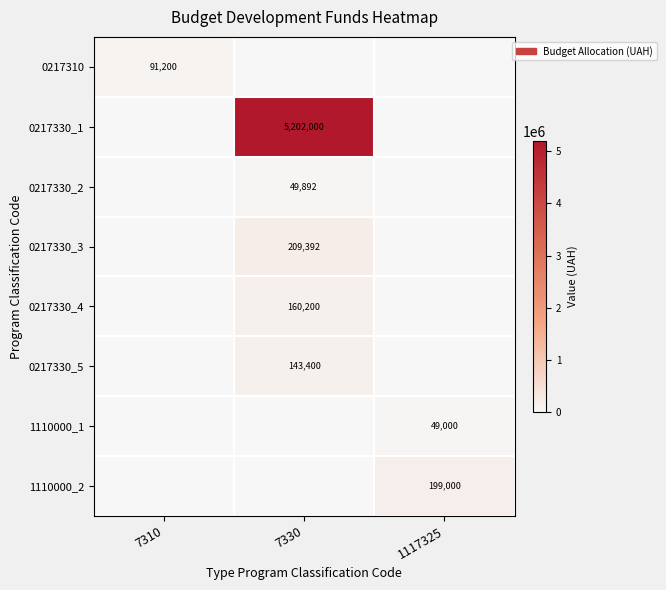

The 0217330_1 series shows 5202000 at 7330. True or false?

True